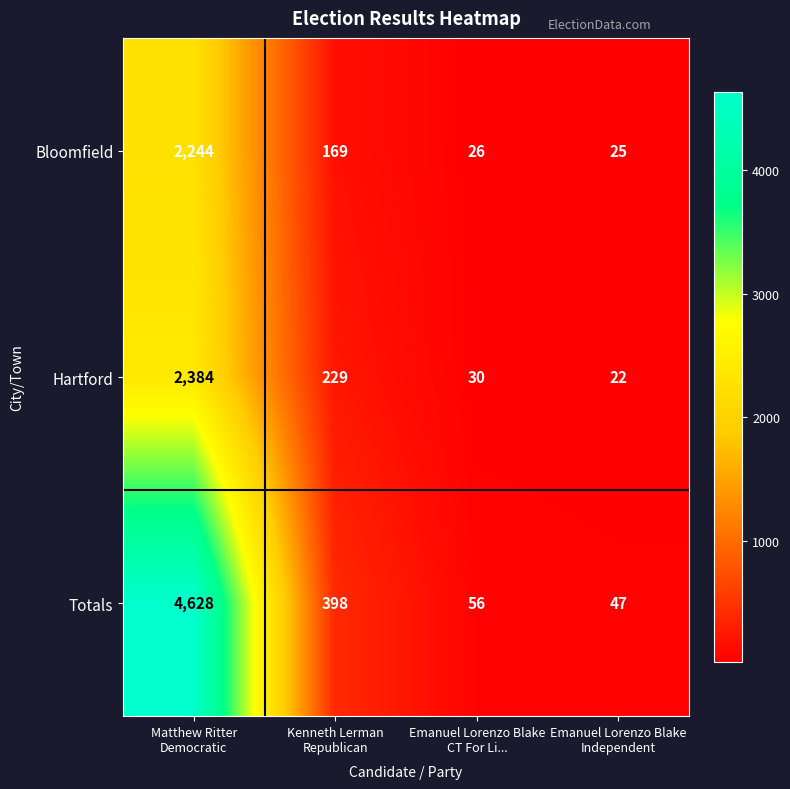

Which label corresponds to the largest value in the chart?

Matthew Ritter
Democratic